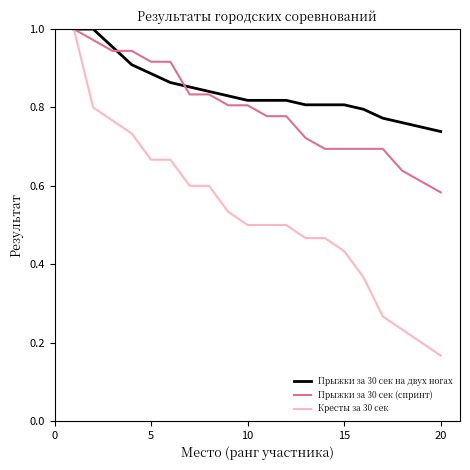

Which series has the largest range (max minus min)?

Кресты за 30 сек